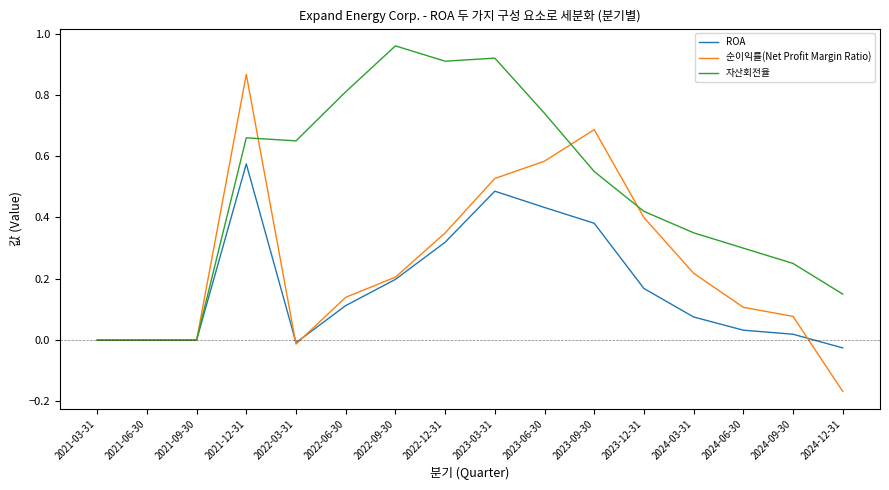

List the series in order of their overall mean, lowest first.

ROA, 순이익률(Net Profit Margin Ratio), 자산회전율